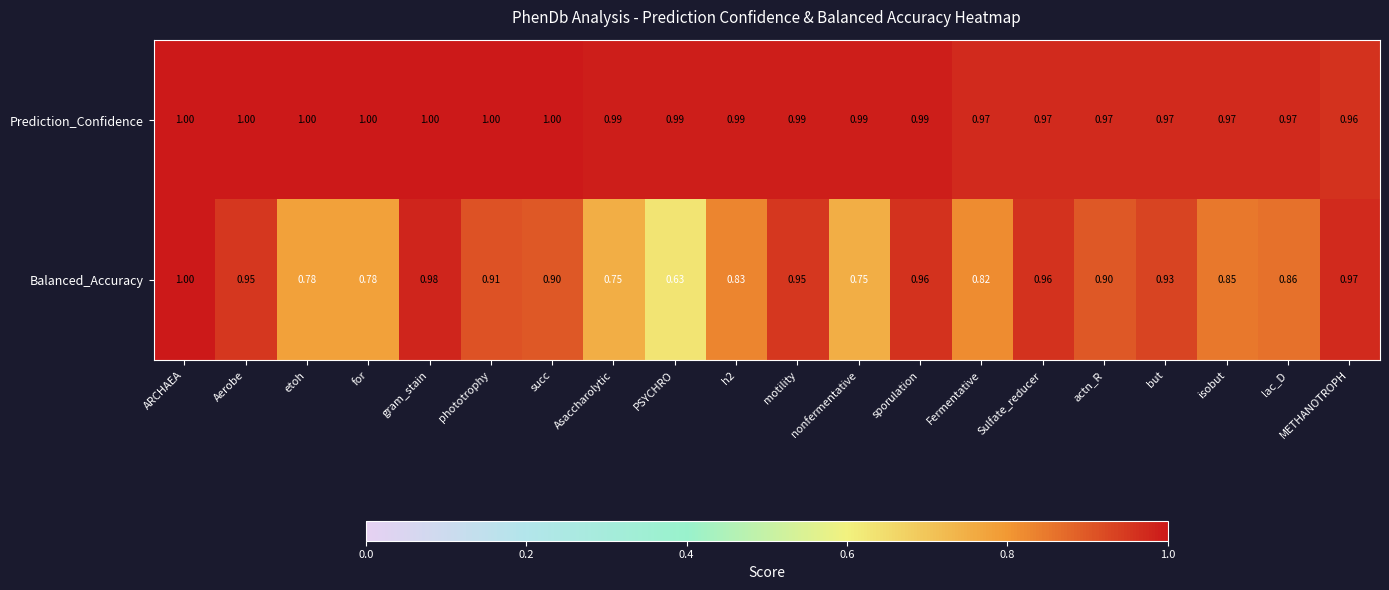

At which label is Balanced_Accuracy closest to 0?

PSYCHRO